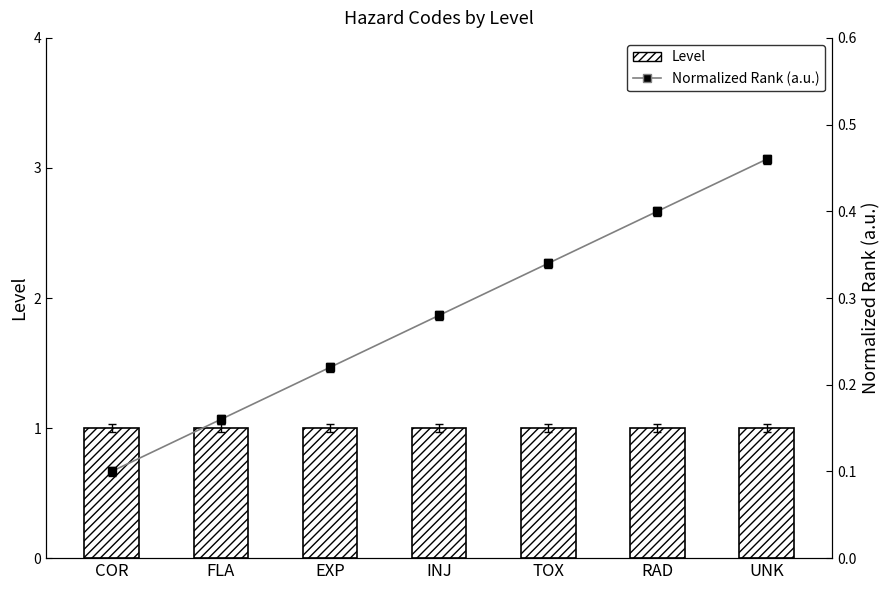

List the series in order of their peak value, highest first.

Level, Normalized Rank (a.u.)